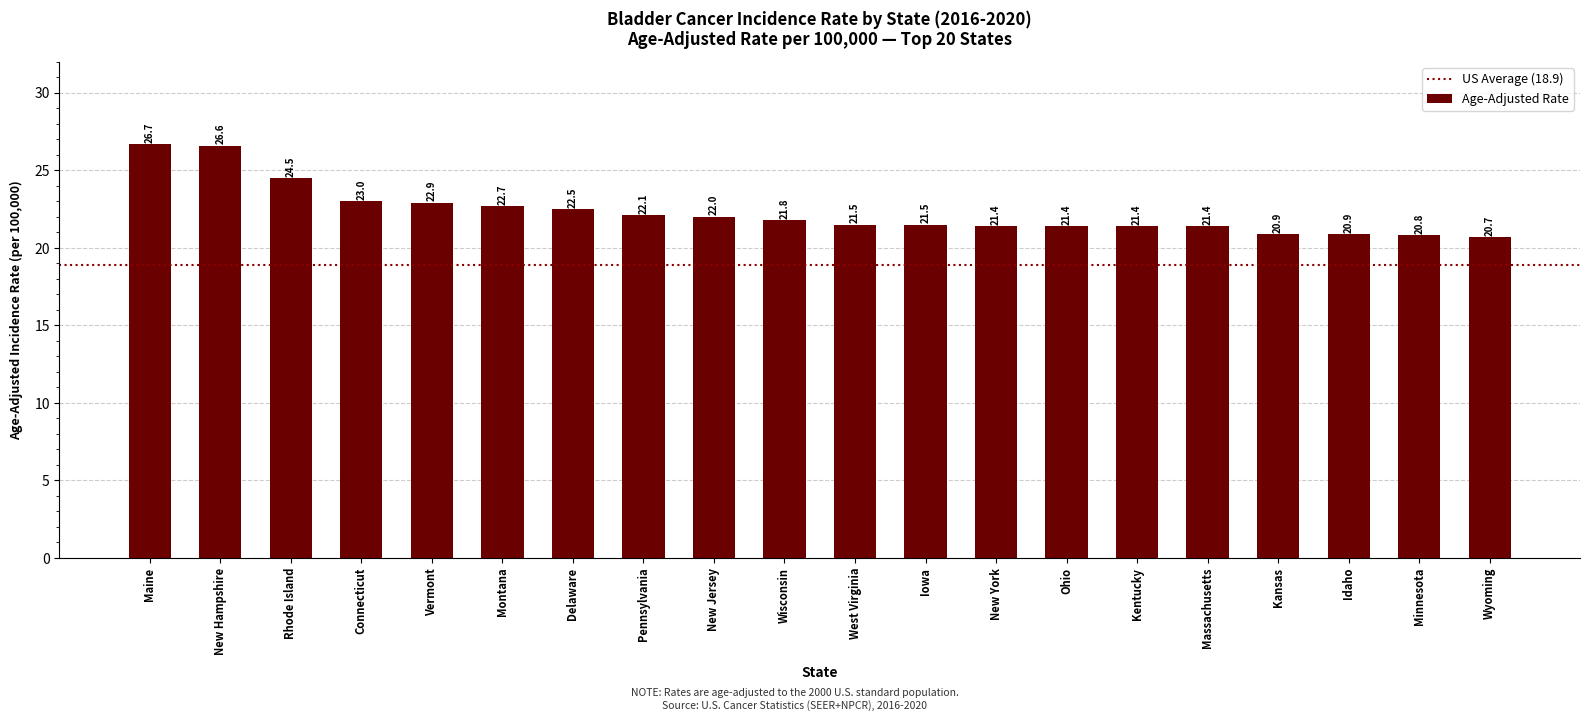

Reading left to right, extract all data points from this chart.

Maine=26.7	New Hampshire=26.6	Rhode Island=24.5	Connecticut=23.0	Vermont=22.9	Montana=22.7	Delaware=22.5	Pennsylvania=22.1	New Jersey=22.0	Wisconsin=21.8	West Virginia=21.5	Iowa=21.5	New York=21.4	Ohio=21.4	Kentucky=21.4	Massachusetts=21.4	Kansas=20.9	Idaho=20.9	Minnesota=20.8	Wyoming=20.7